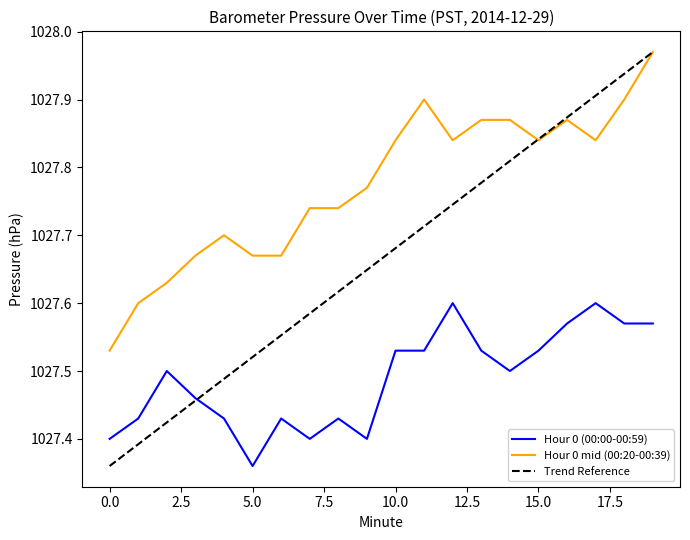

True or false: Hour 0 (00:00-00:59) and Hour 0 mid (00:20-00:39) cross at least once.

False